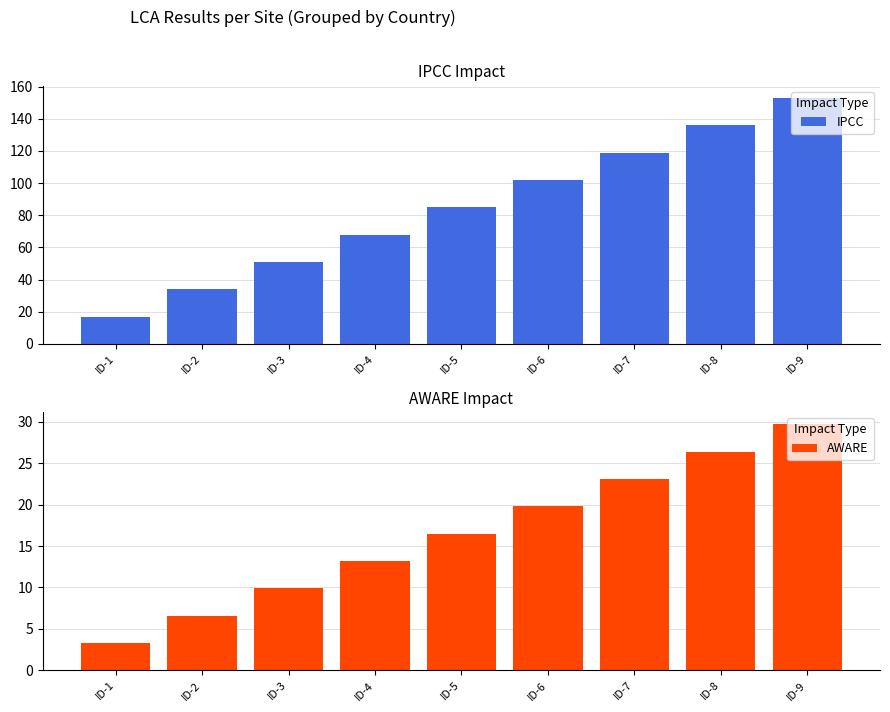

How many series are shown in this chart?

2